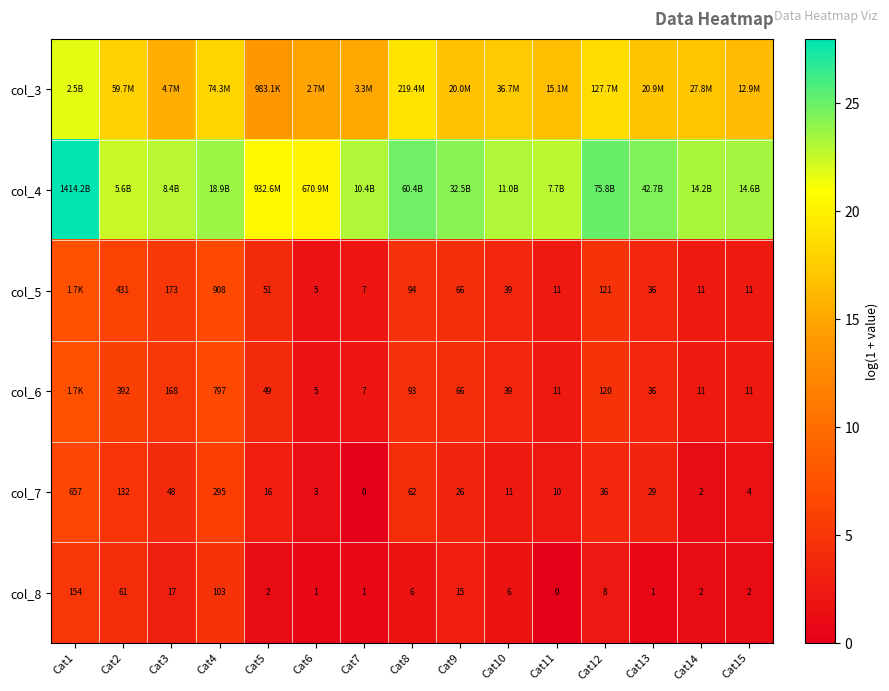

Which label corresponds to the smallest value in the chart?

Cat7